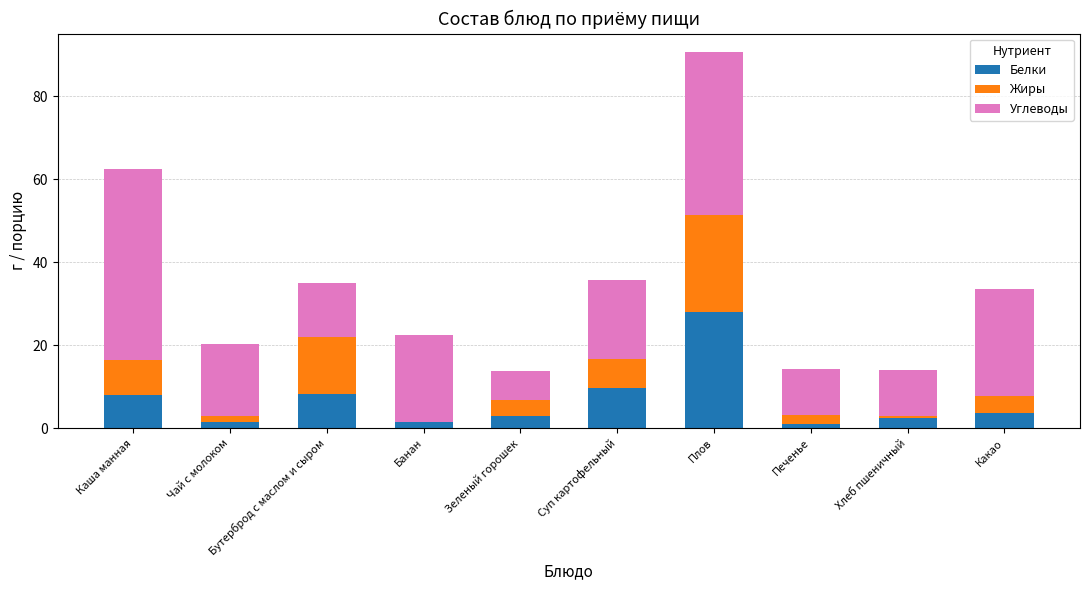

What is the total value across all series at Бутерброд с маслом и сыром?

34.9